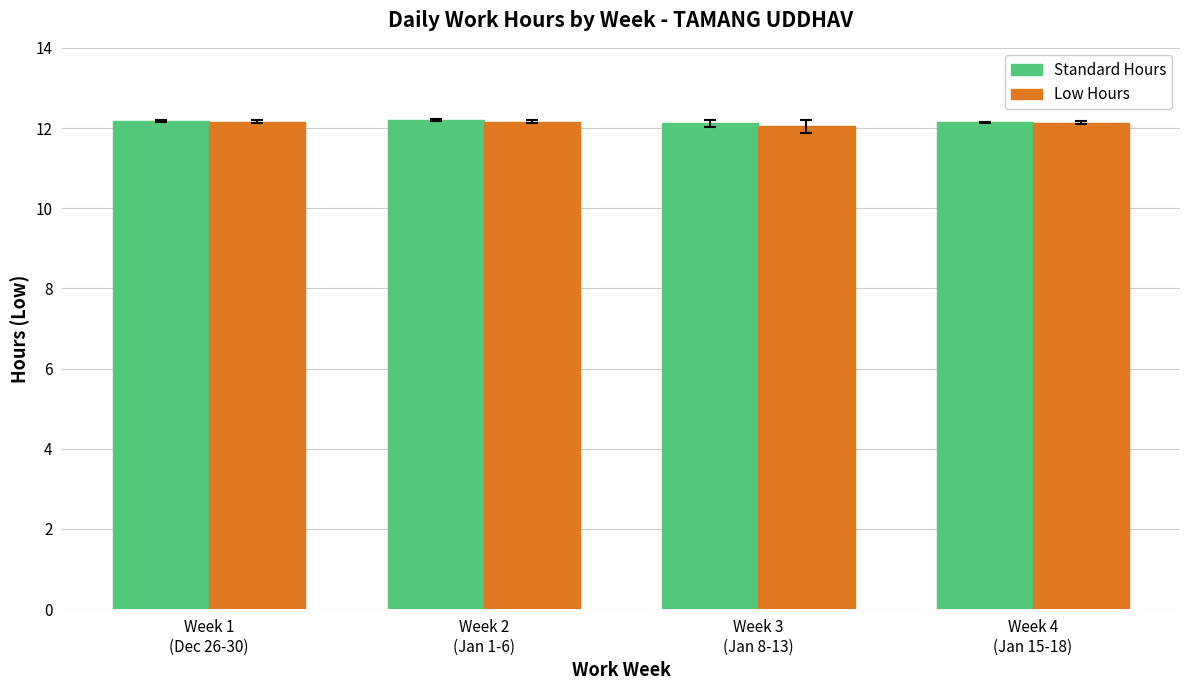

Is it true that Low Hours equals 12.0 at Week 3
(Jan 8-13)?

True